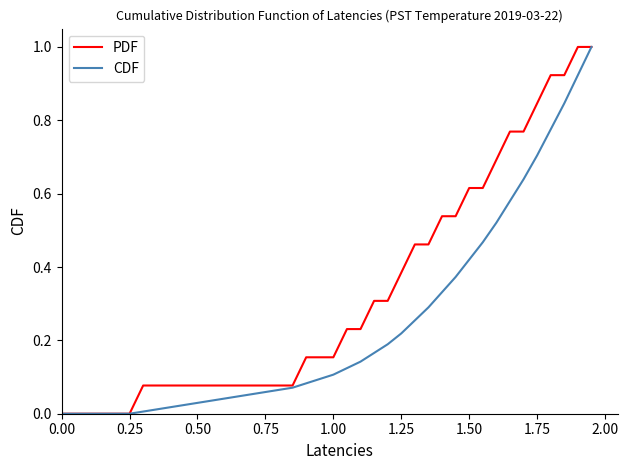

Which series has the largest total across all categories?

PDF